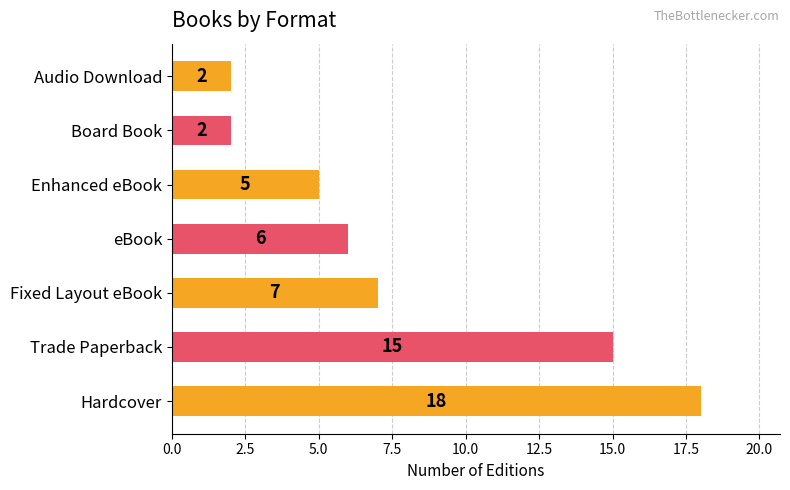

Are the bars horizontal?

Yes